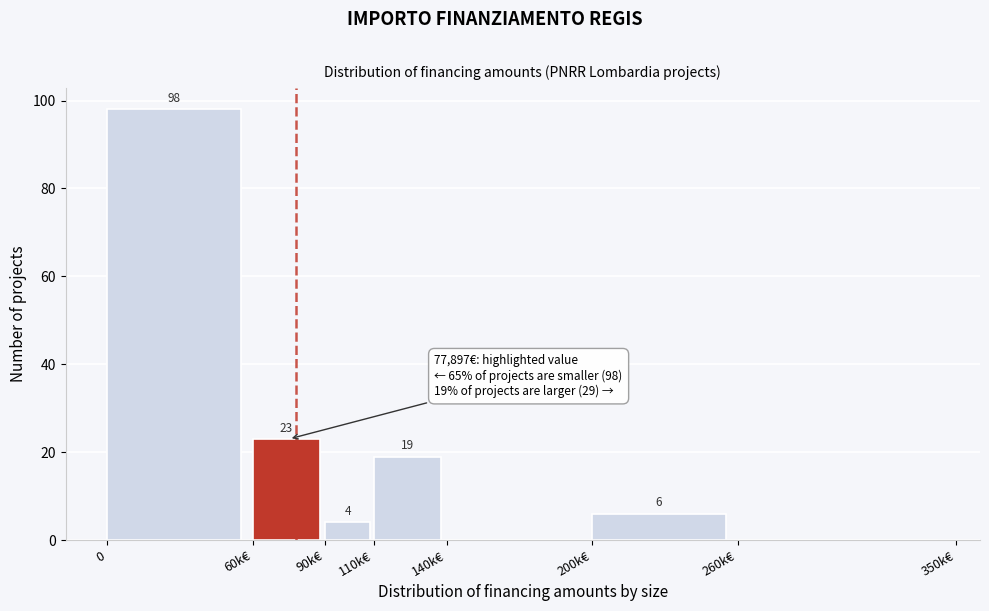

Reading left to right, list all the values displayed in this chart.

0=98	60k€=23	90k€=4	110k€=19	140k€=0	200k€=6	260k€=0